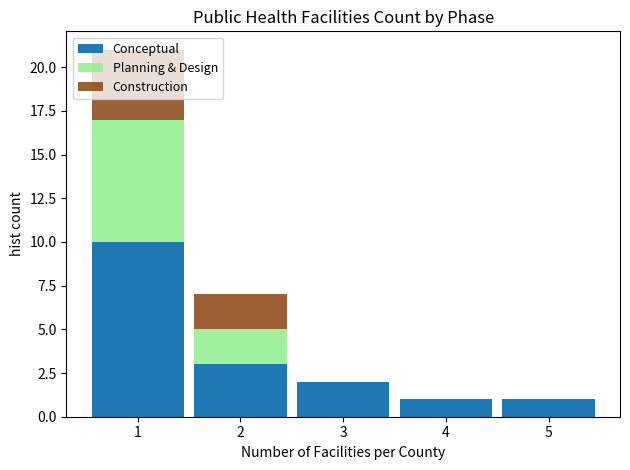

What is the total height of the stacked bar covering 1.5 to 2.5 on the x-axis? The values are not printed on the chart, so give them approximately, as read against the axis.

7